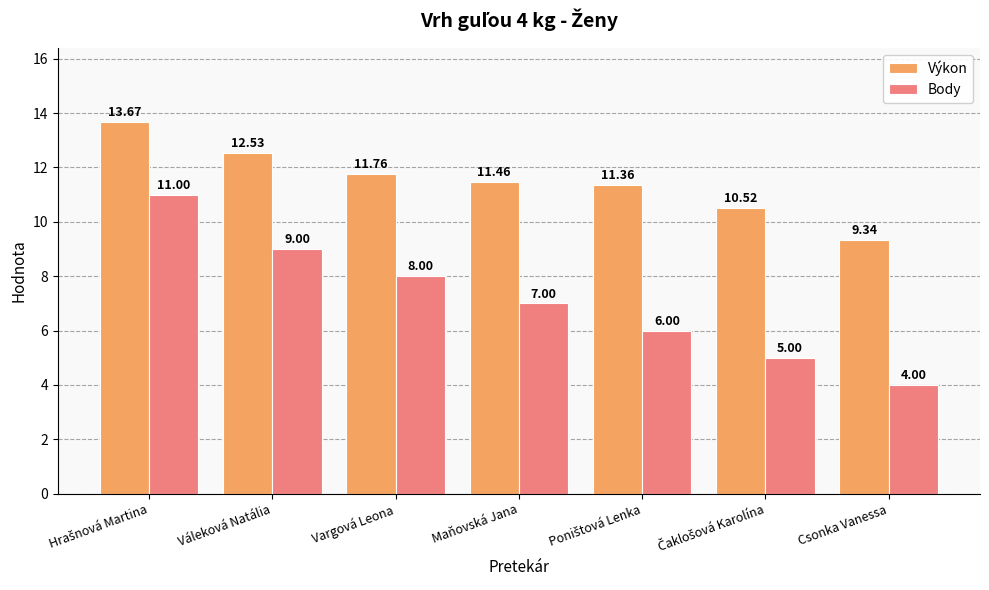

What is the total value across all series at Vargová Leona?

19.8